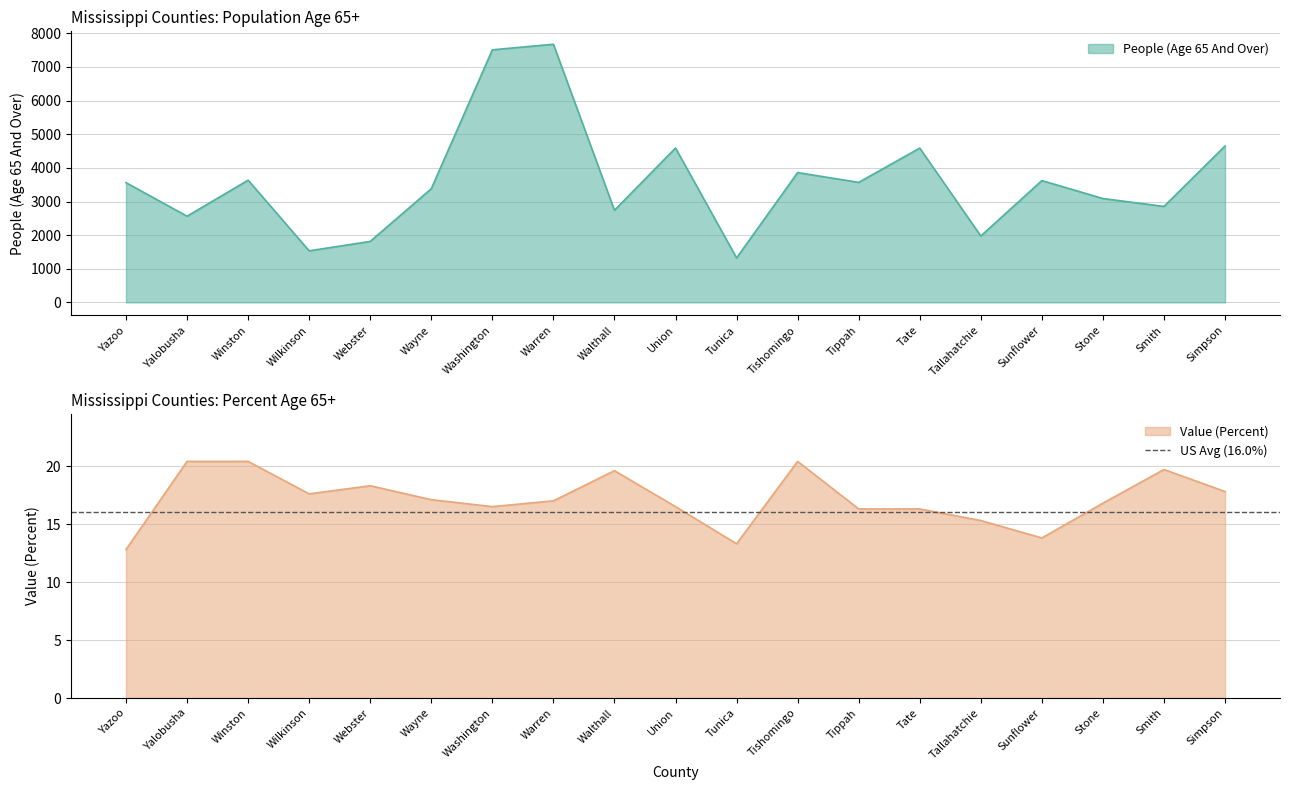

Which category has the lowest value in the People (Age 65 And Over) series?

Tunica